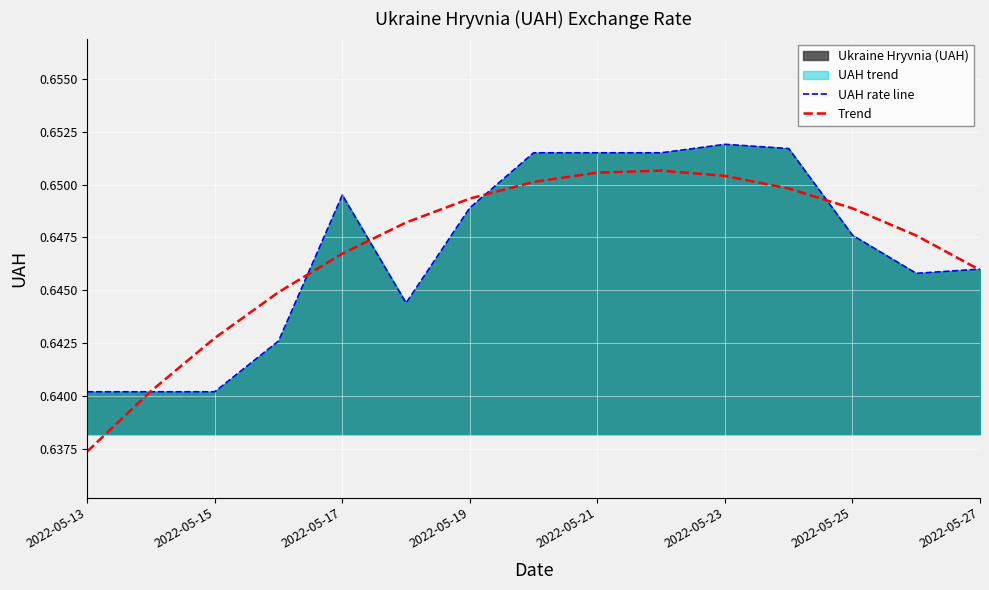

Which series has the widest spread of values?

Trend